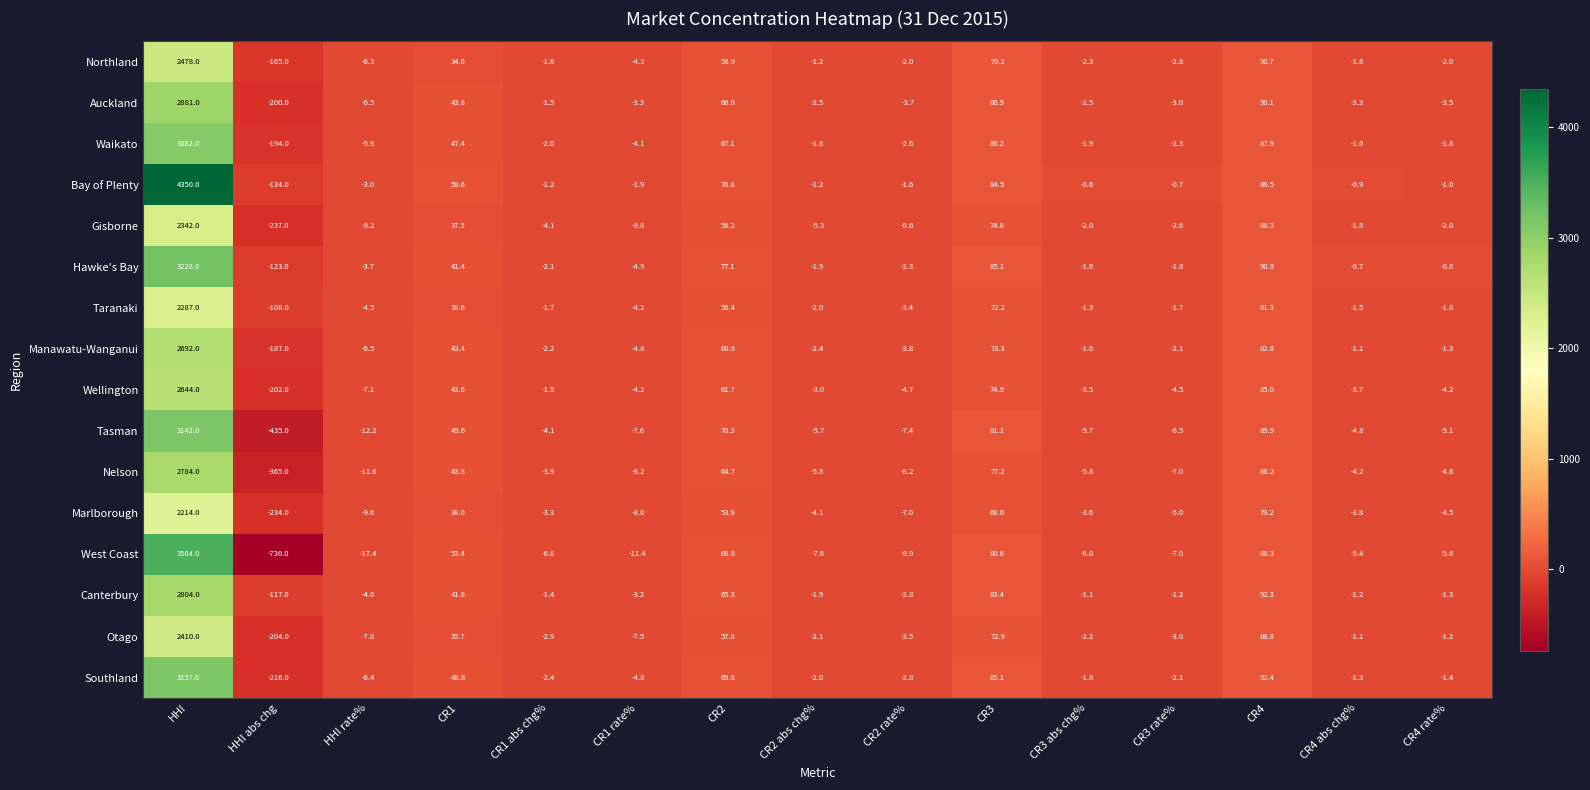

Which series changed the most between CR1 abs chg% and CR4?

West Coast